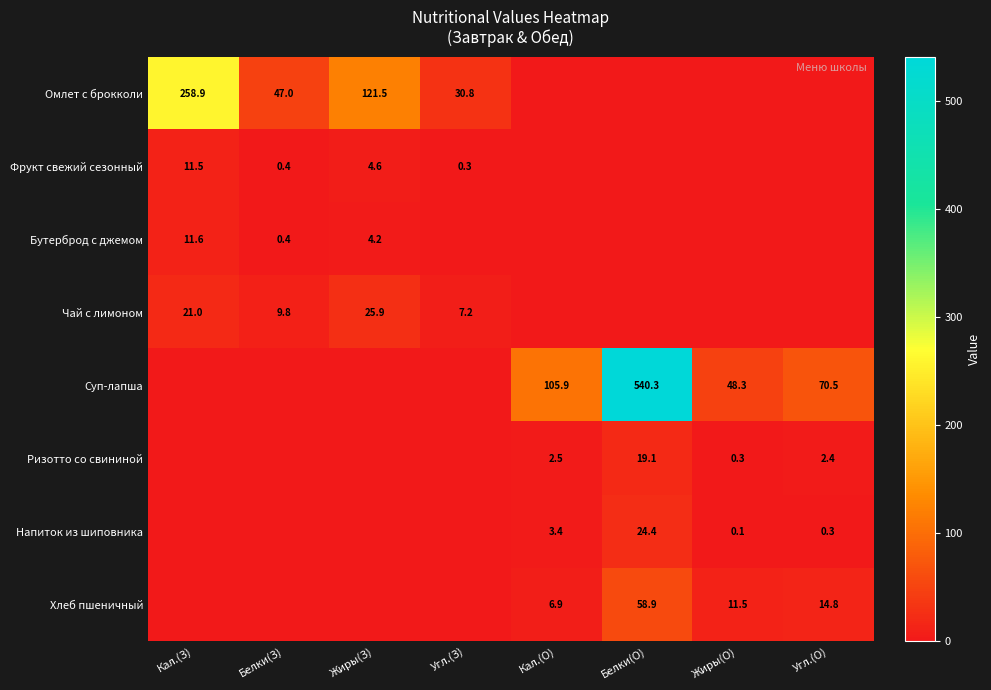

At how many categories does at least one series exceed 401?

1